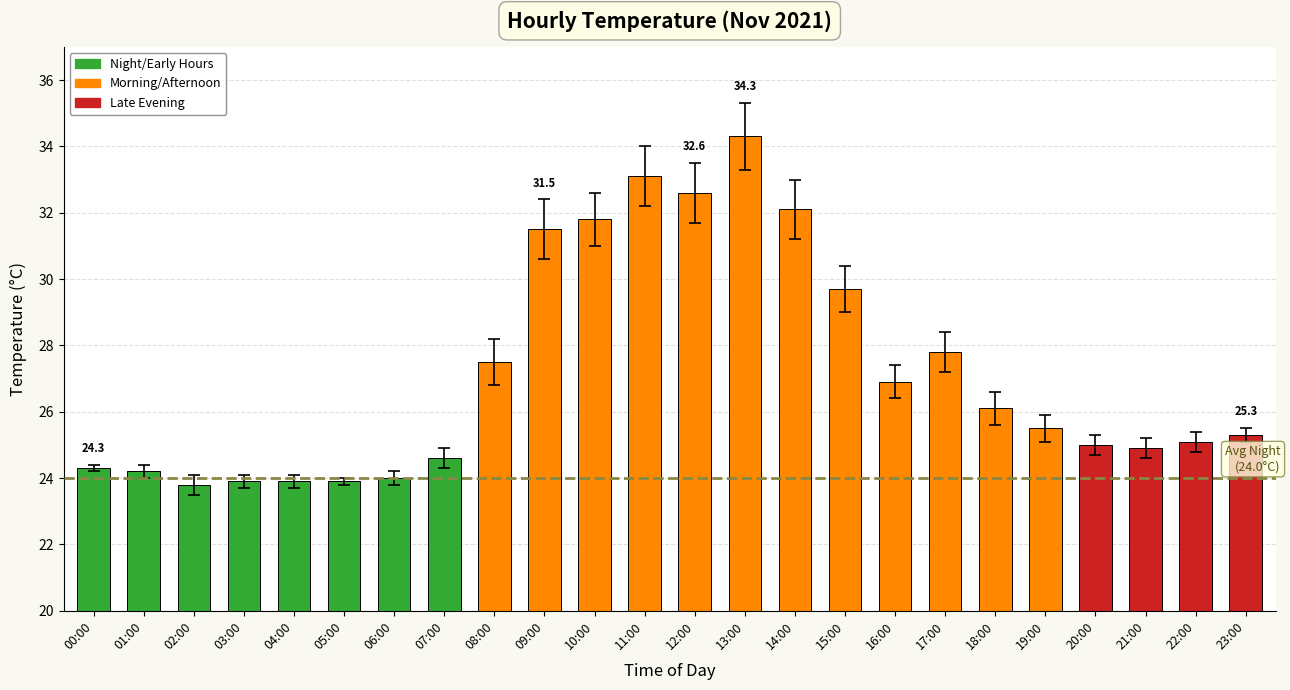

What is the average value?

27.2